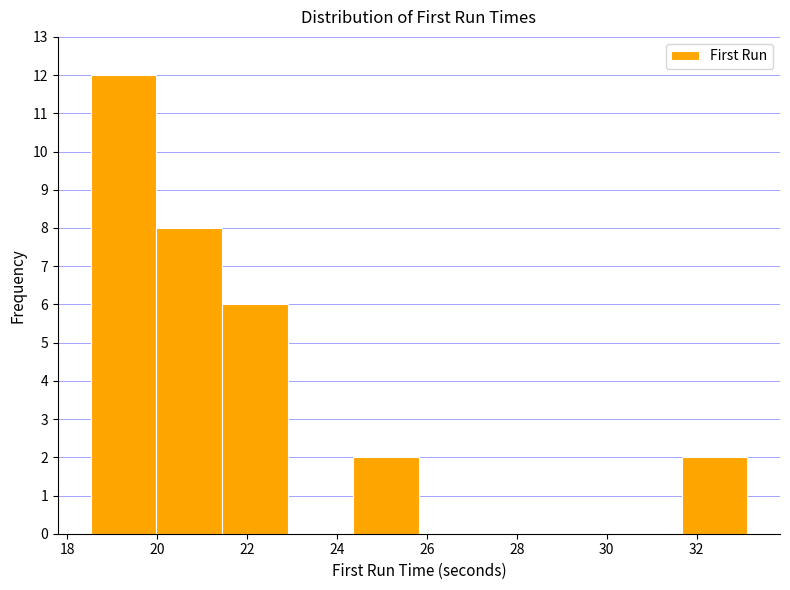

Which range on the x-axis has the tallest bar?

18.6 to 20.0